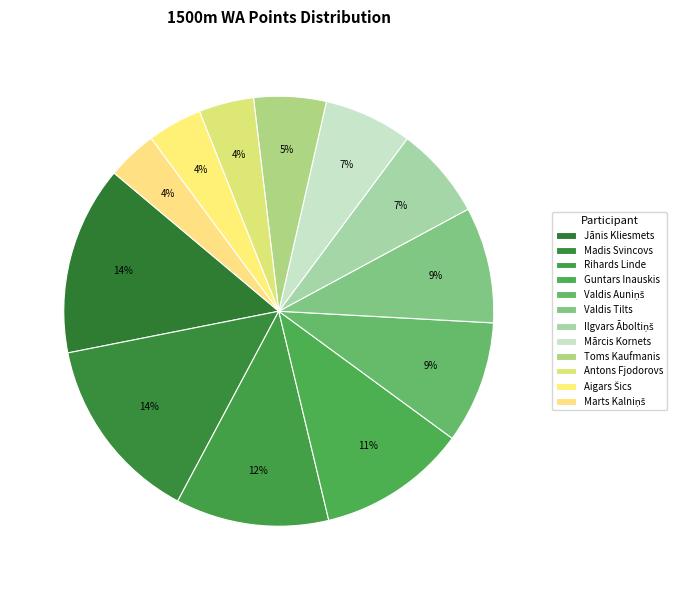

How many slices are in this pie chart?

12